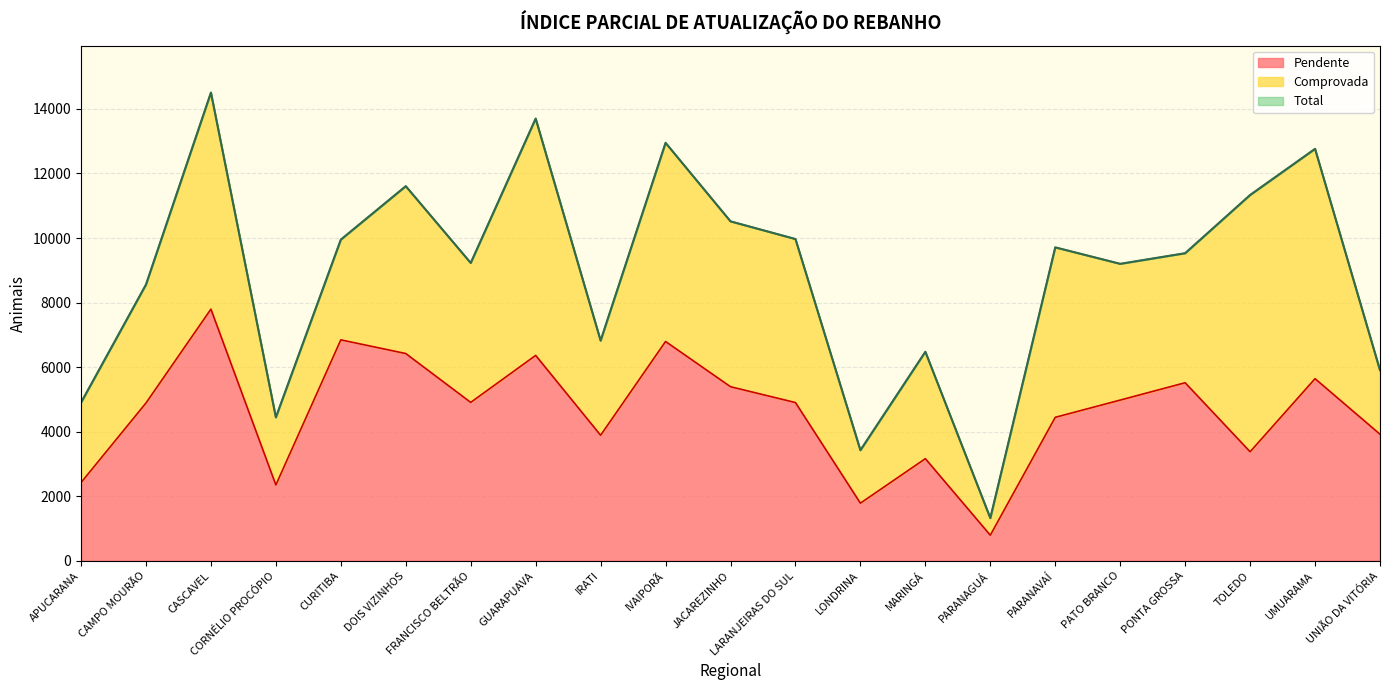

Between CORNÉLIO PROCÓPIO and GUARAPUAVA, which is larger?

GUARAPUAVA